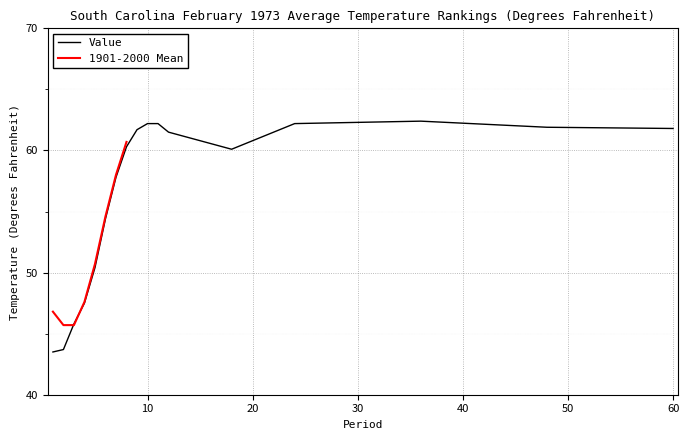

Is this an area chart (filled region under the line)?

No